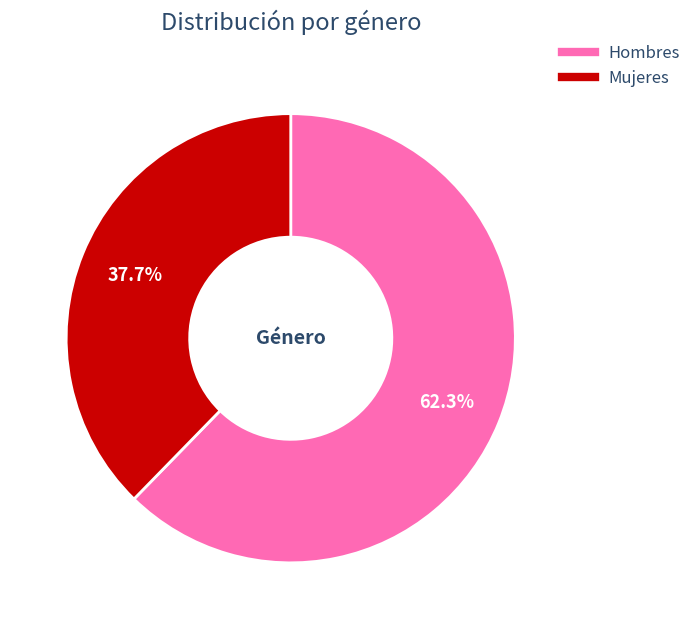

What is the majority slice?

Hombres